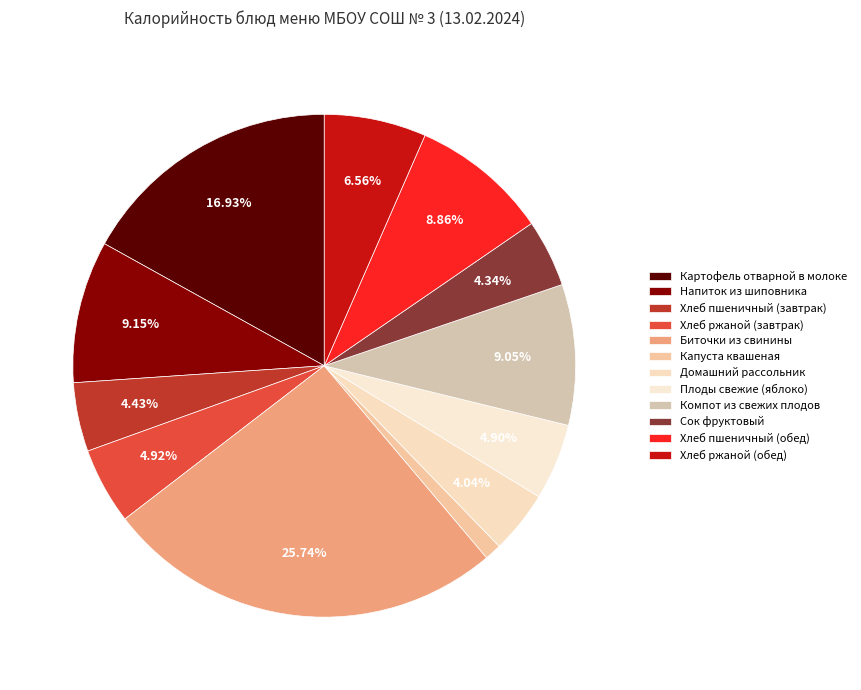

How many slices are in this pie chart?

12